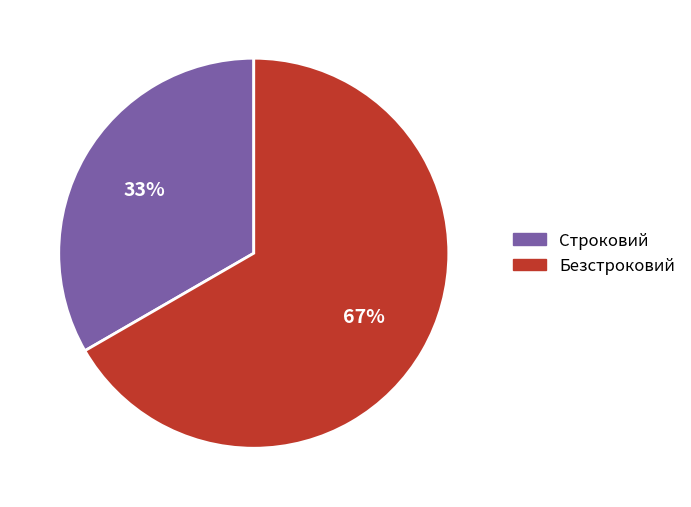

To the nearest percent, what portion does Строковий represent?

33%